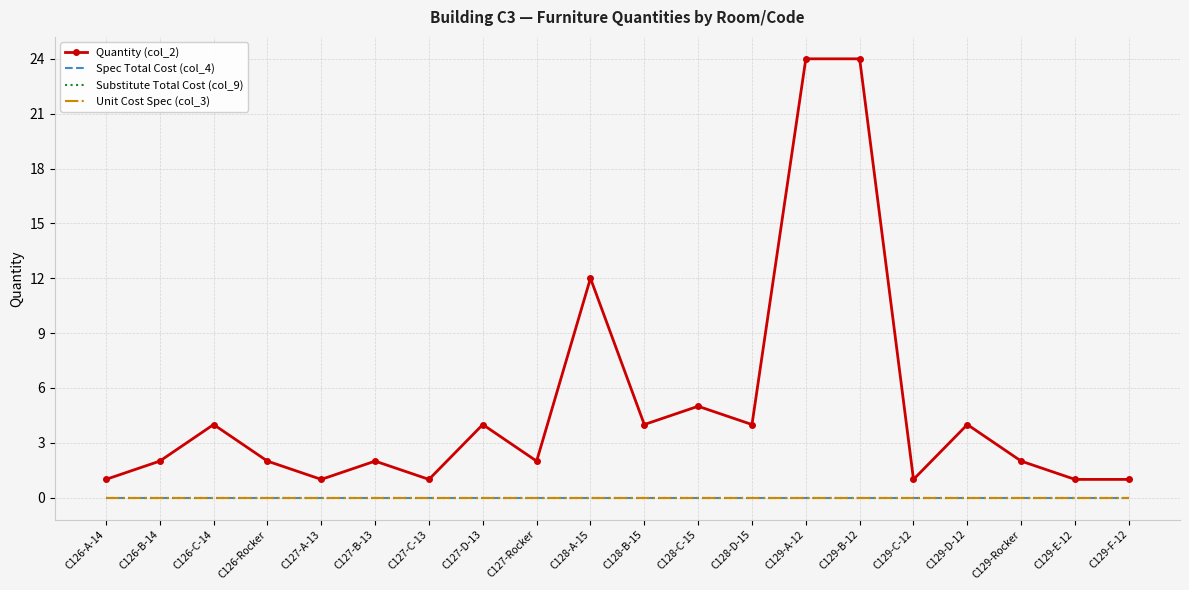

What is the label of the 5th point from the left?

C127-A-13